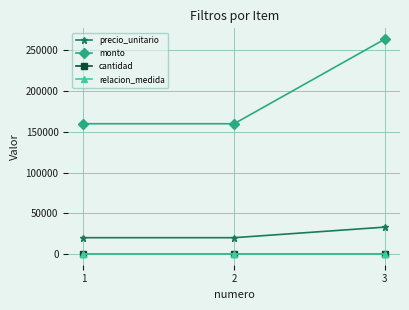

The value of cantidad at 3 is 8. True or false?

True